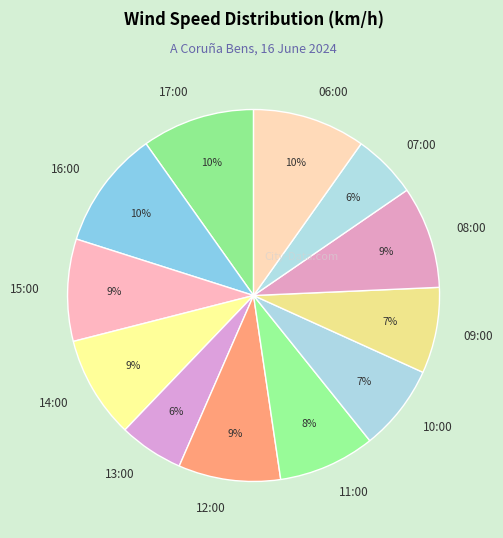

How many segments does this pie chart have?

12